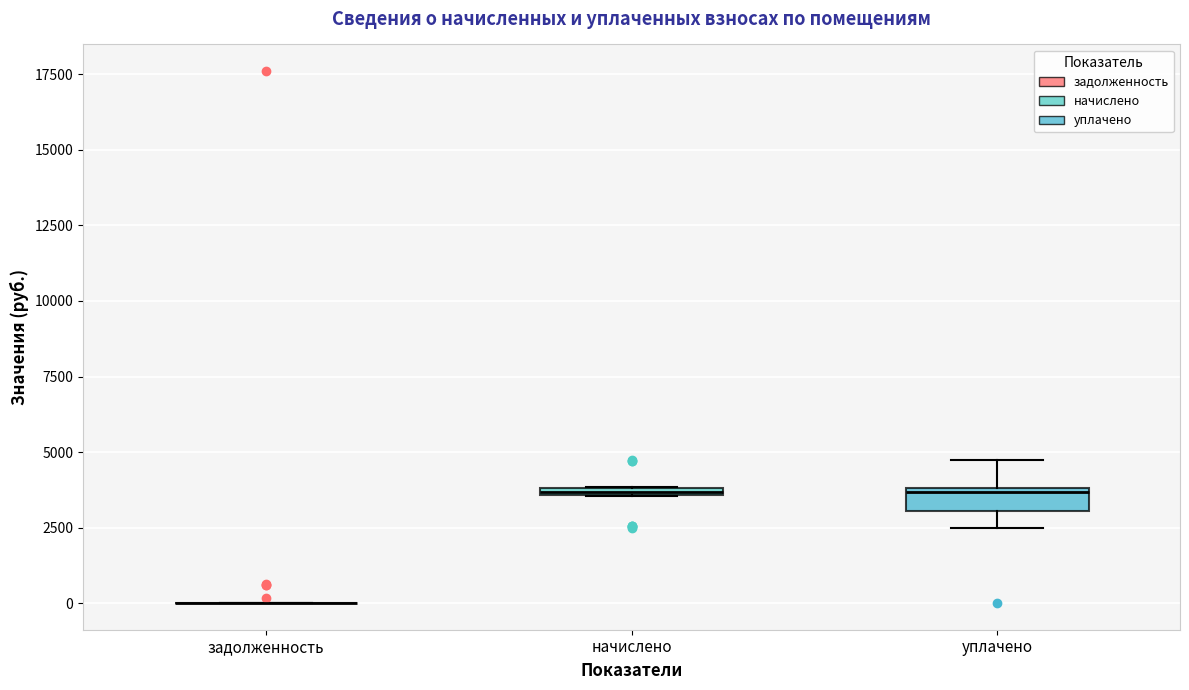

Where is the lower edge of the box for уплачено on the y-axis? The values are not printed on the chart, so give them approximately, as read against the axis.

3000